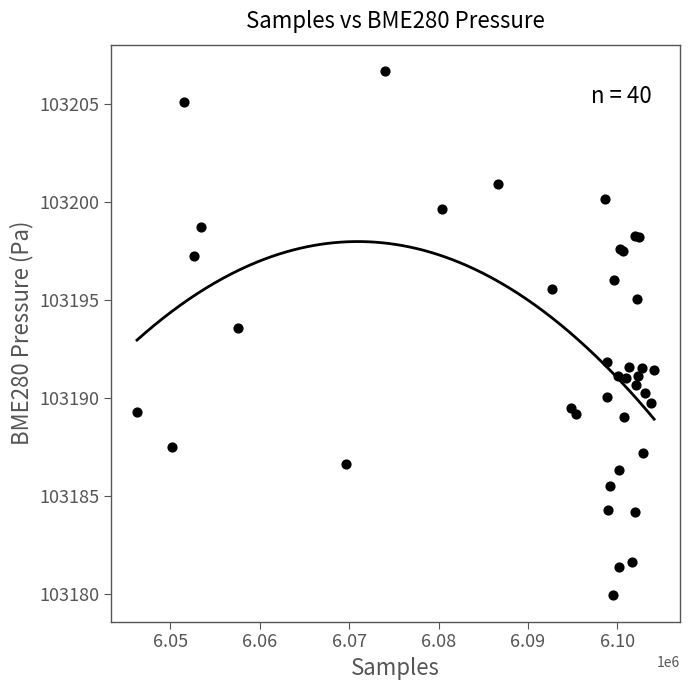

What Y value in the scatter plot is closest to 103193?

103193.6